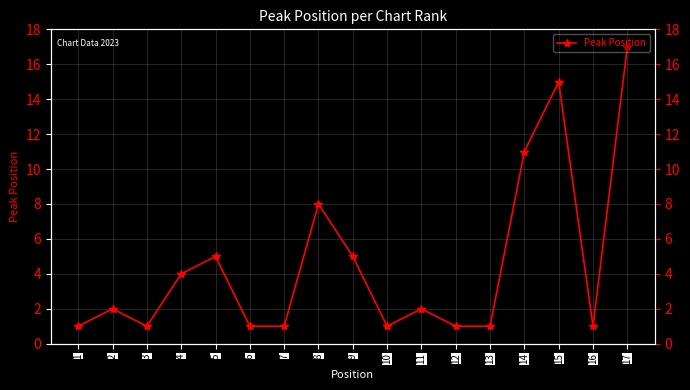

Where is the data nearest to the value 9?

8